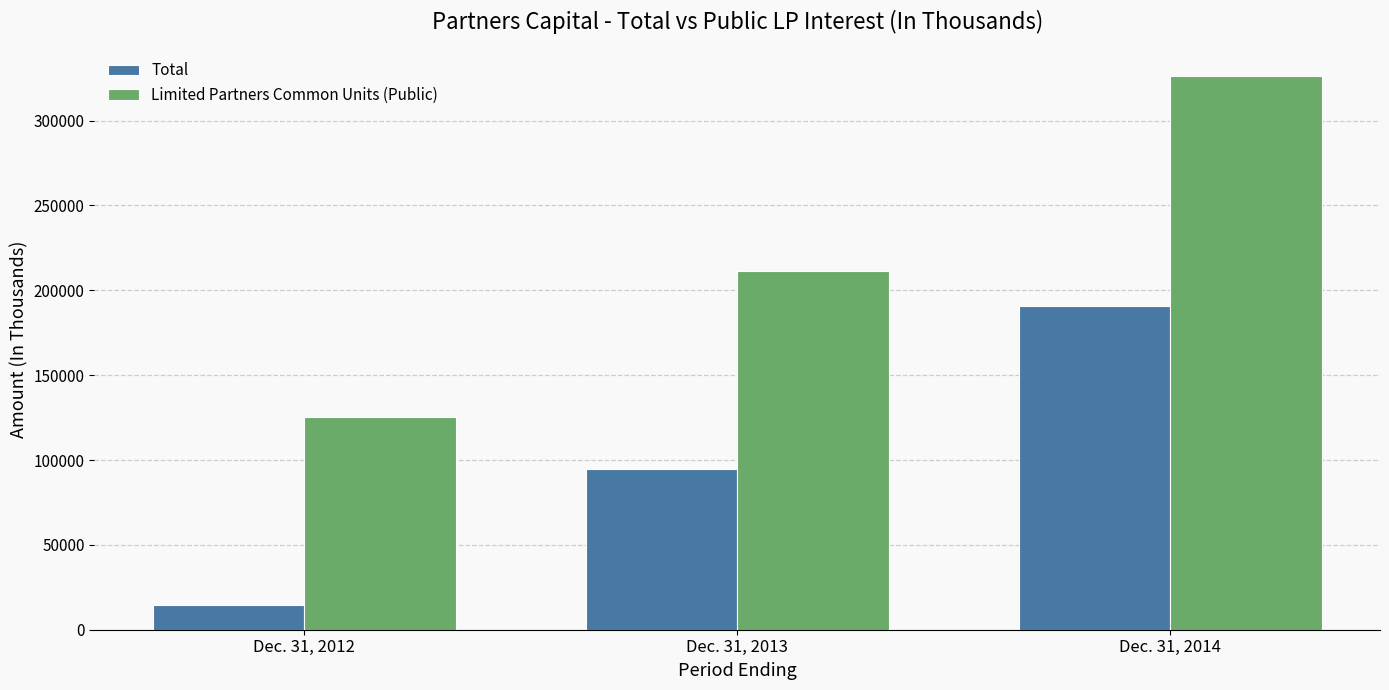

Which category has the highest value in the Limited Partners Common Units (Public) series?

Dec. 31, 2014